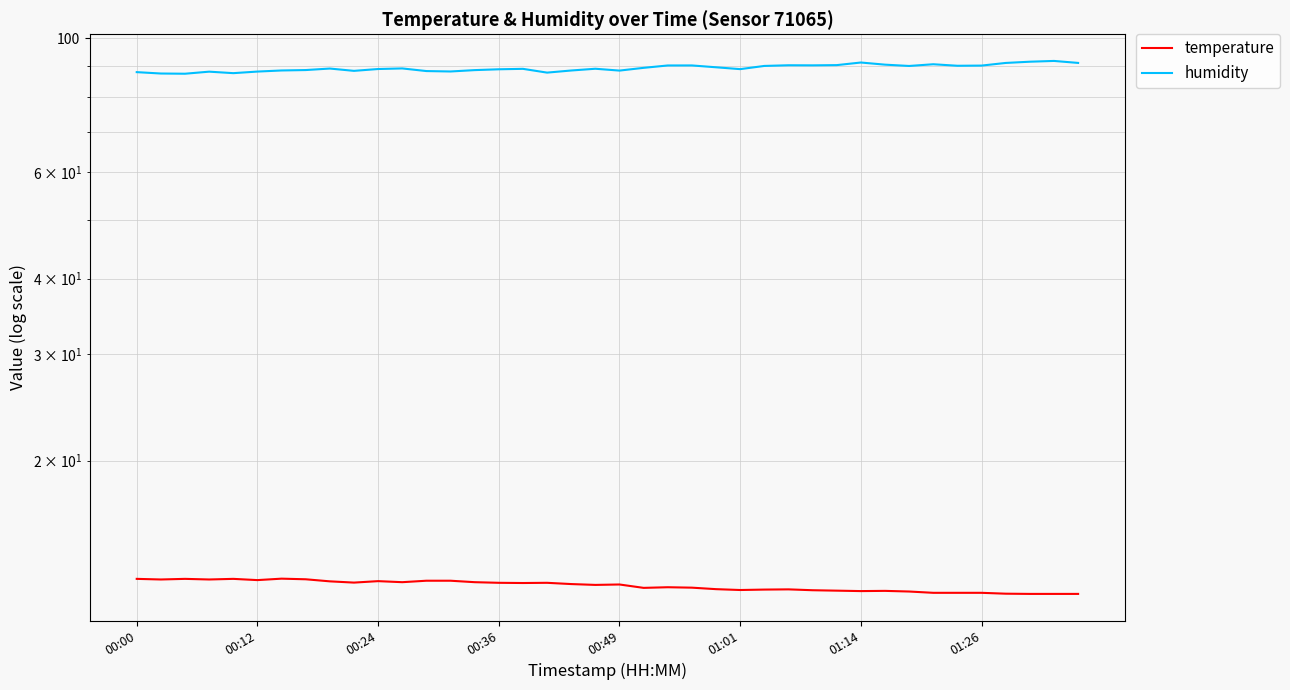

True or false: humidity and temperature cross at least once.

False